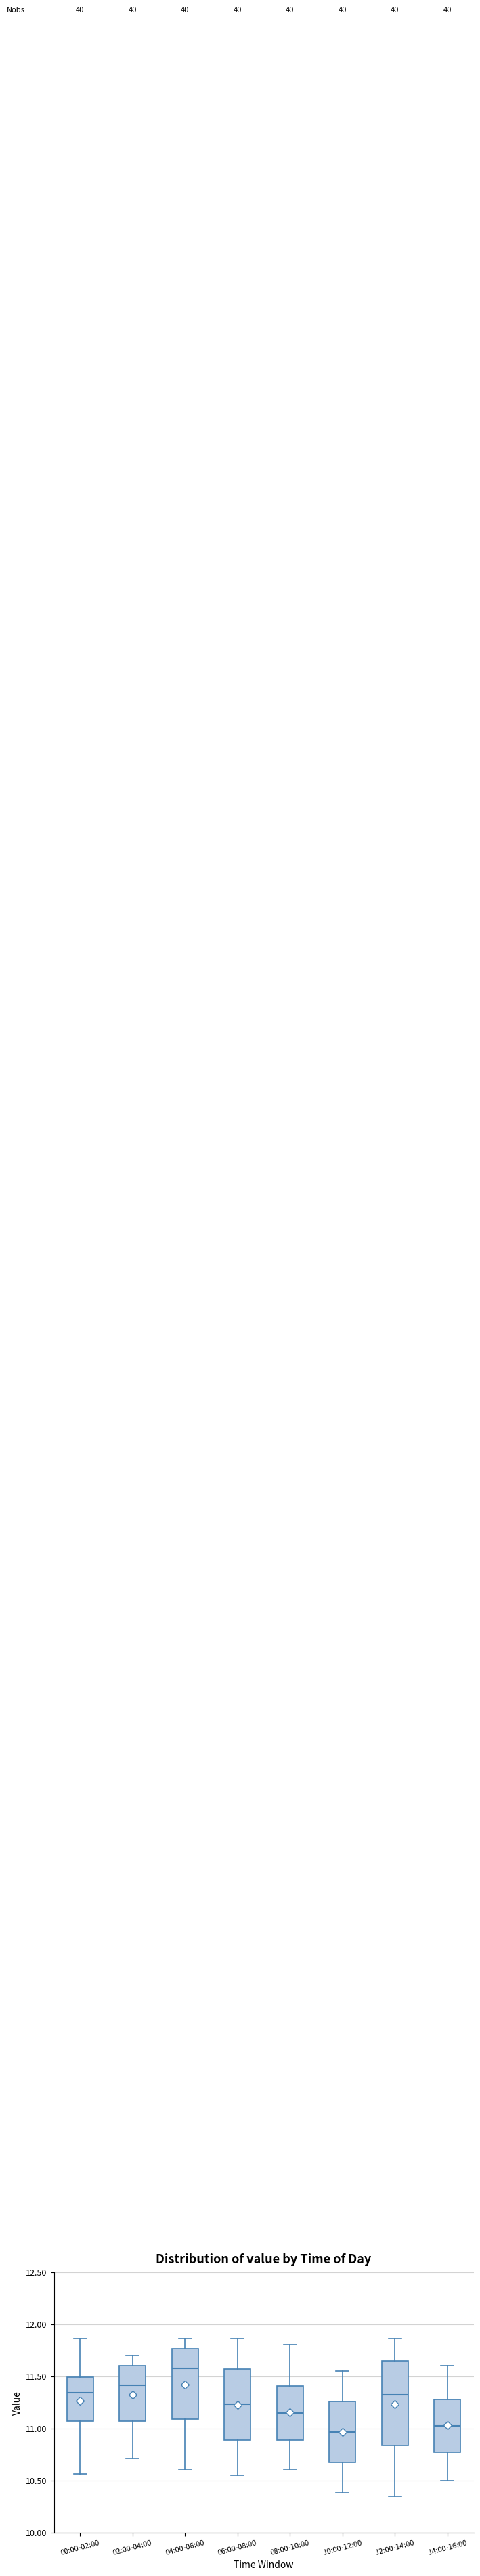

Where does the median line of the box for 08:00-10:00 sit on the y-axis? The values are not printed on the chart, so give them approximately, as read against the axis.

11.15